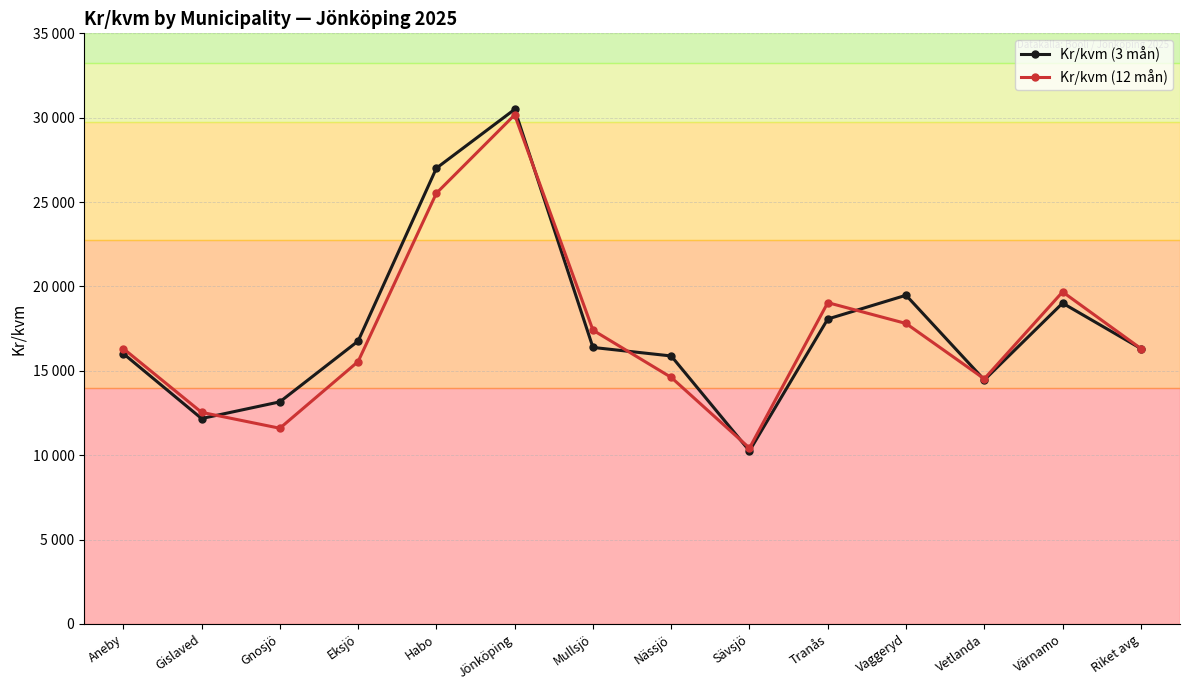

What is the label of the 7th point from the right?

Nässjö